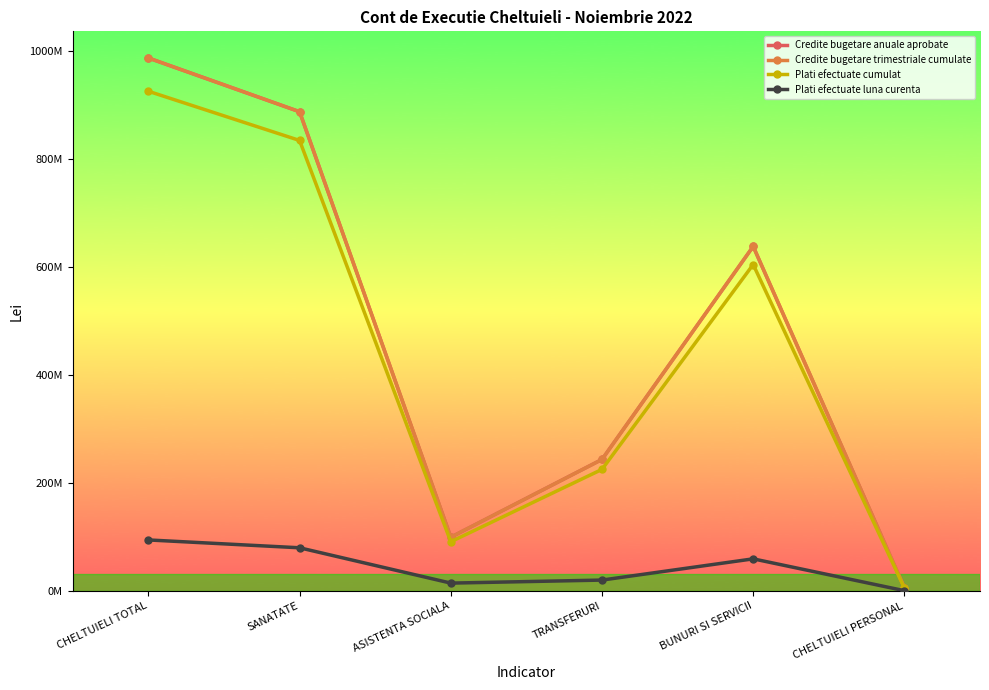

What is the label of the 6th point from the right?

CHELTUIELI TOTAL